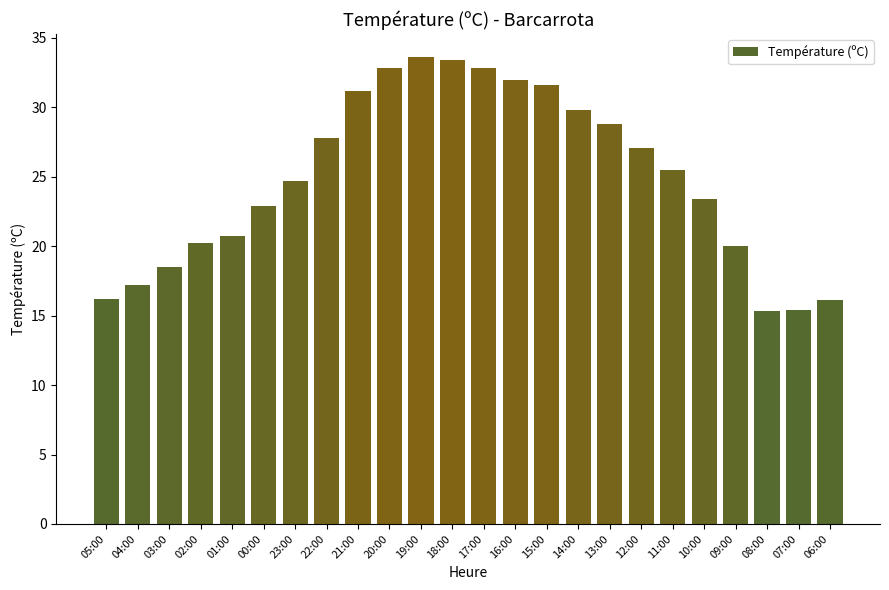

Where does the data first go above 25?

22:00